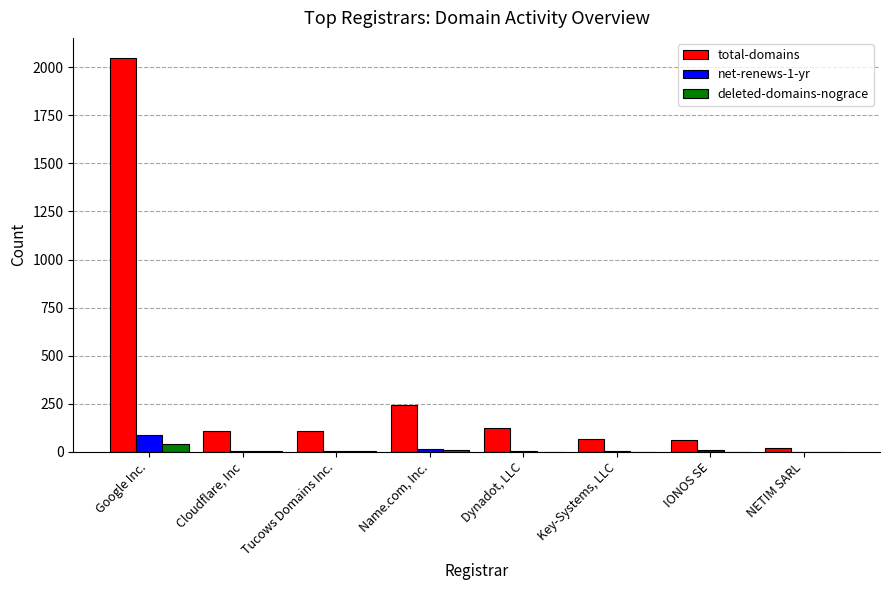

Is the value of total-domains at Key-Systems, LLC greater than the value of deleted-domains-nograce at Name.com, Inc.?

Yes